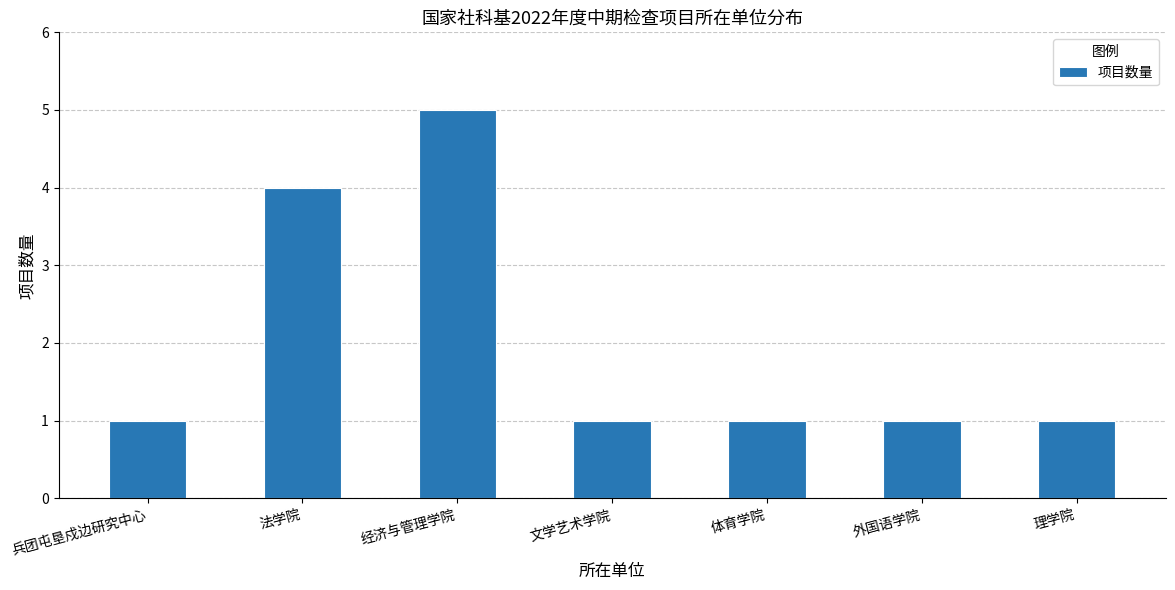

Are the bars grouped side by side (vs. stacked)?

No